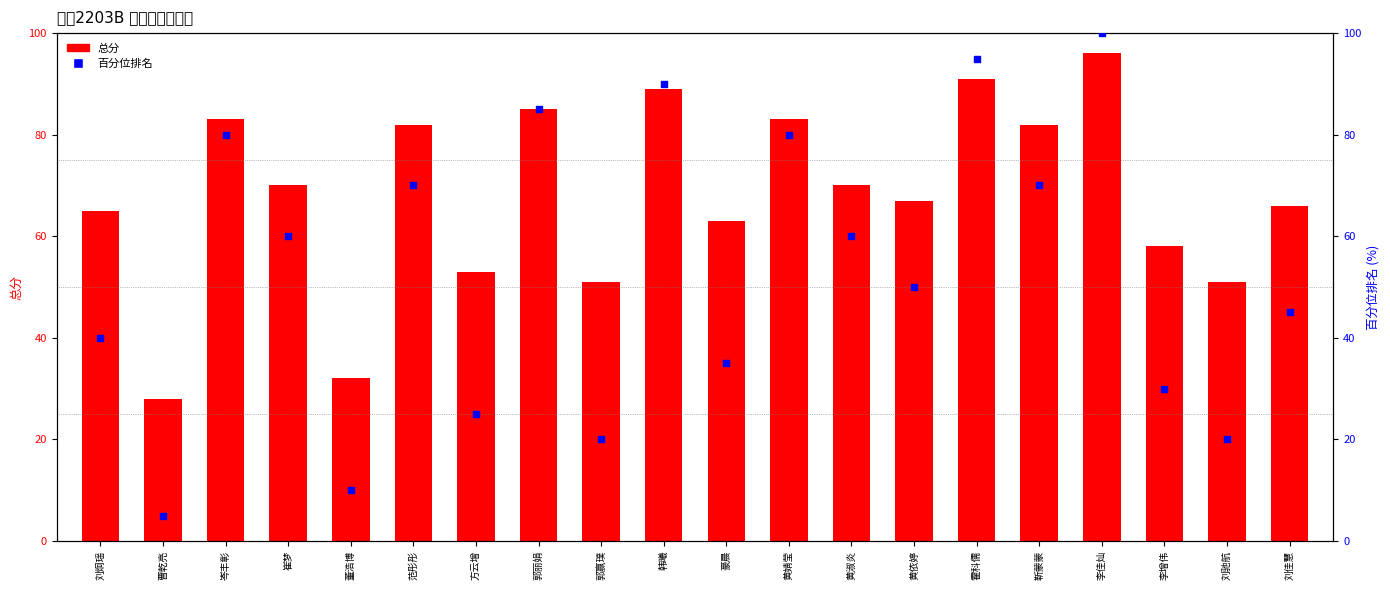

Which series contains the highest Y value?

百分位排名